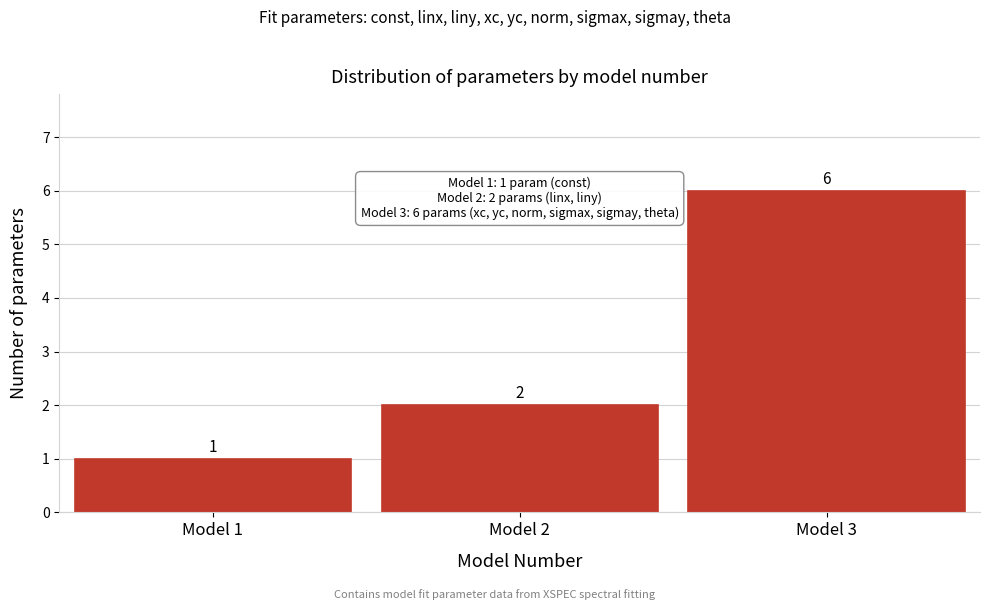

Reading left to right, transcribe all the data shown in this chart.

1	2	6